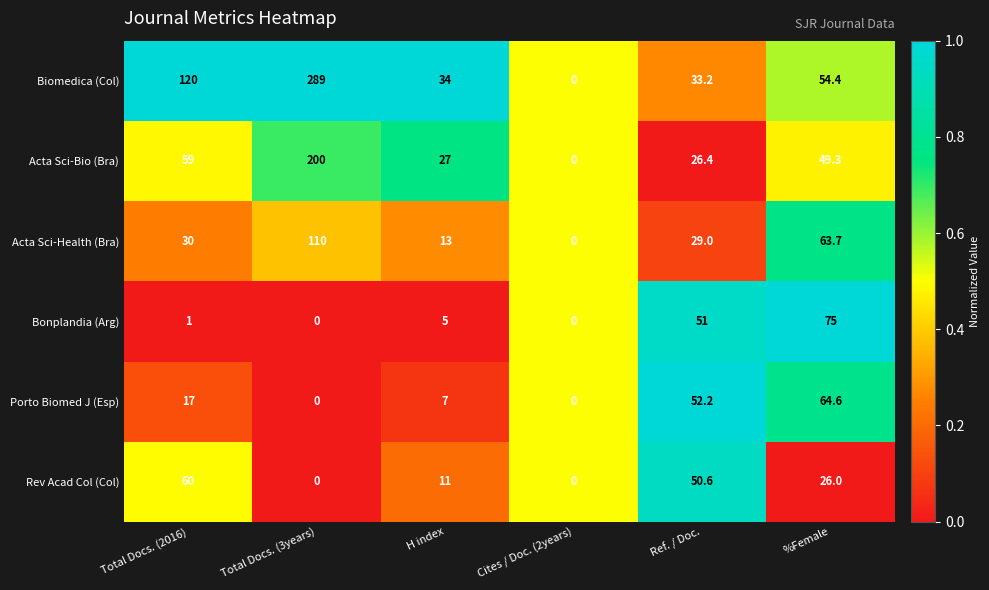

What is the total value across all series at Total Docs. (3years)?

599.0